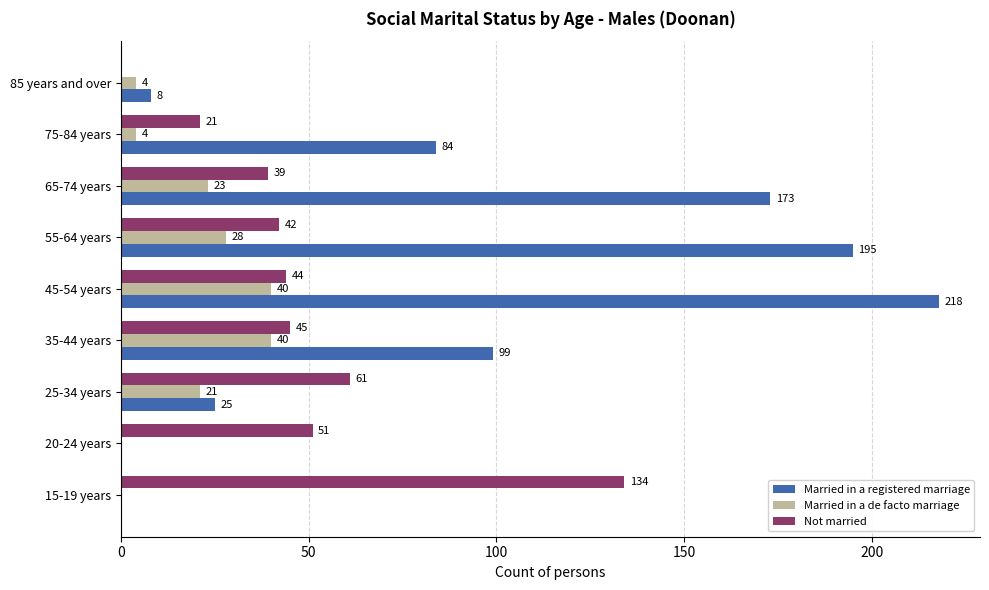

What is the greatest value displayed?

218